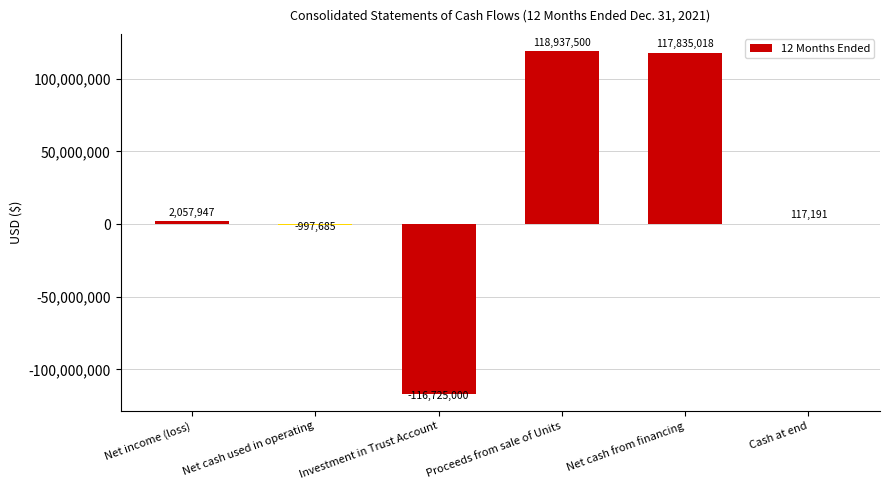

The chart shows a value of 2057947 at Net income (loss). True or false?

True